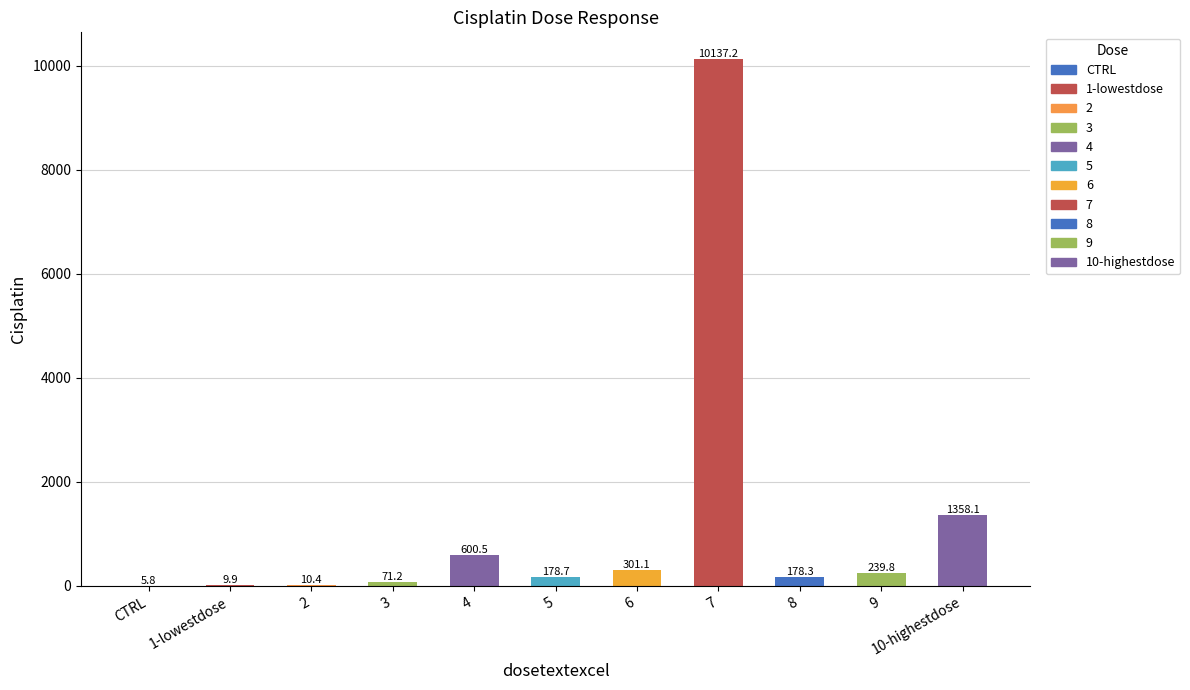

Reading left to right, transcribe all the data shown in this chart.

CTRL=5.8	1-lowestdose=9.9	2=10.4	3=71.2	4=600.5	5=178.7	6=301.1	7=10137.2	8=178.3	9=239.8	10-highestdose=1358.1